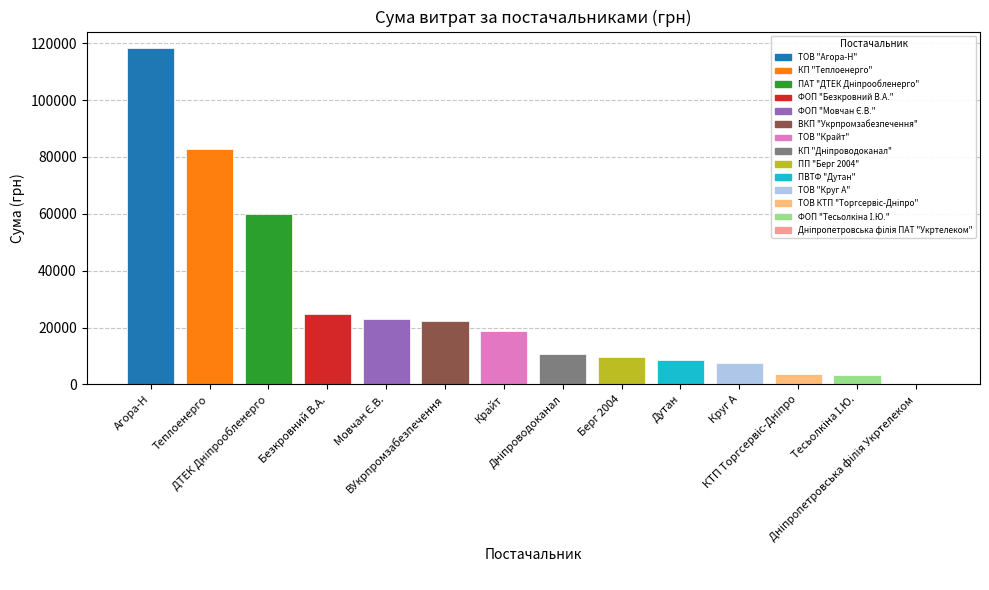

What is the sum of the values at ФОП "Тесьолкіна І.Ю." and ВКП "Укрпромзабезпечення"?

25828.3